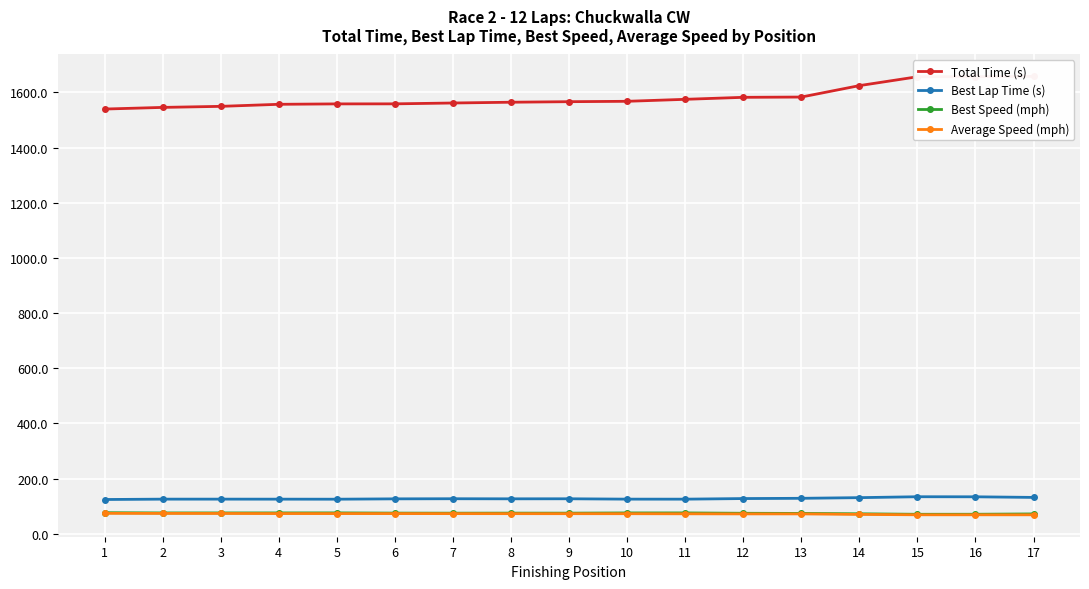

Reading right to left, list all the values displayed in this chart.

Total Time (s): 17=1657.7	16=1657.0	15=1656.4	14=1624.3	13=1582.8	12=1581.9	11=1574.6	10=1567.4	9=1566.1	8=1564.1	7=1561.3	6=1558.2	5=1558.1	4=1556.6	3=1549.1	2=1545.3	1=1539.4
Best Lap Time (s): 17=132.1	16=134.3	15=134.5	14=131.2	13=128.8	12=127.9	11=125.8	10=125.8	9=127.1	8=127.0	7=127.2	6=126.9	5=125.6	4=125.8	3=125.8	2=125.8	1=124.5
Best Speed (mph): 17=72.2	16=71.0	15=70.9	14=72.7	13=74.1	12=74.6	11=75.9	10=75.8	9=75.1	8=75.1	7=75.0	6=75.2	5=75.9	4=75.9	3=75.8	2=75.8	1=76.6
Average Speed (mph): 17=69.1	16=69.1	15=69.1	14=70.5	13=72.3	12=72.4	11=72.7	10=73.0	9=73.1	8=73.2	7=73.3	6=73.5	5=73.5	4=73.5	3=73.9	2=74.1	1=74.4